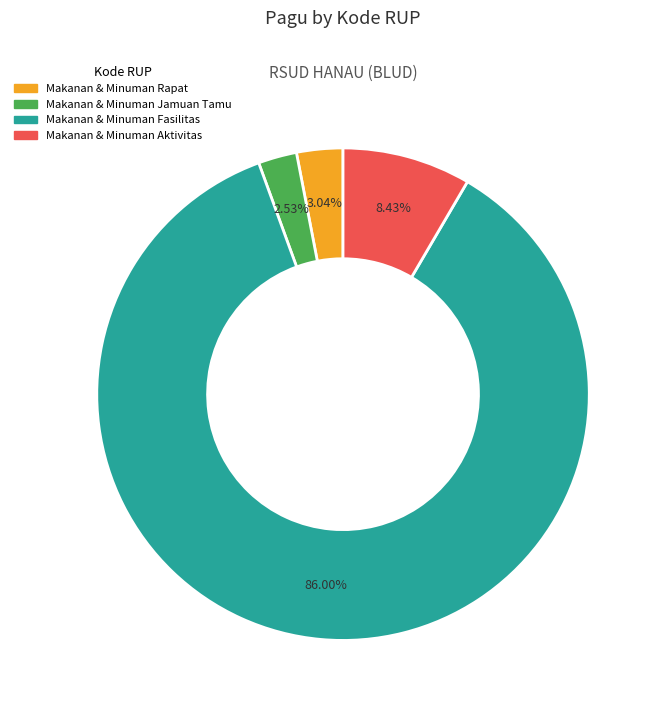

Is there a majority slice in this chart?

Yes